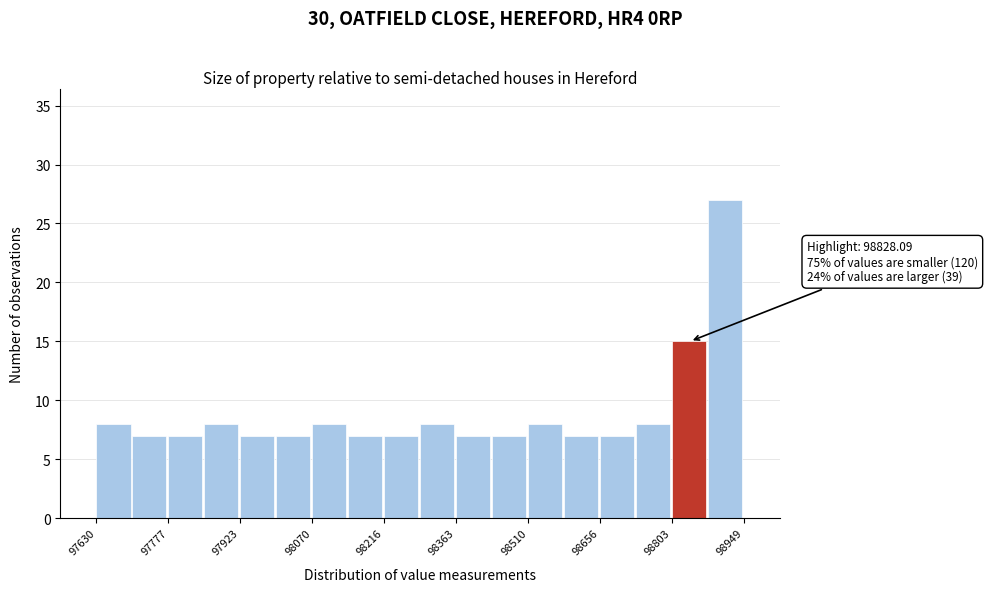

Around what value on the x-axis is the tallest bar? Give the approximate position of its centre, as read against the axis.

98920